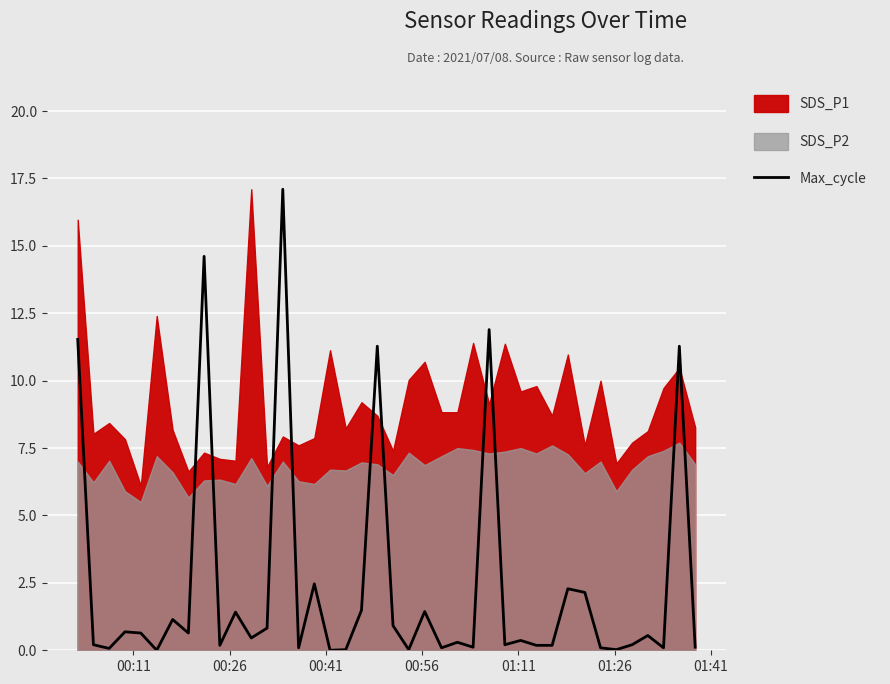

Does the chart display data point markers on the line(s)?

No